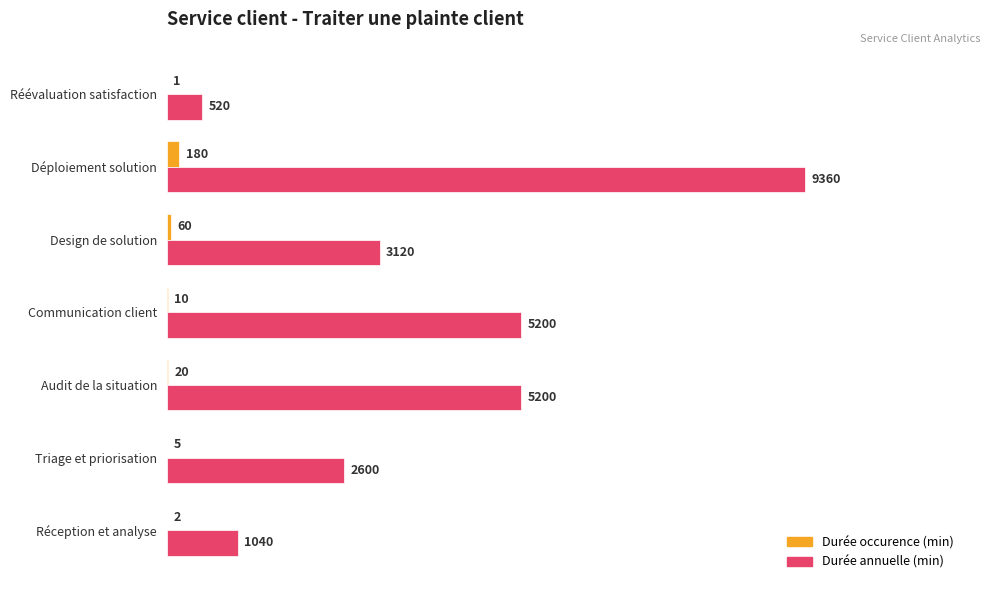

What are all the series names shown in the legend?

Durée occurence (min), Durée annuelle (min)